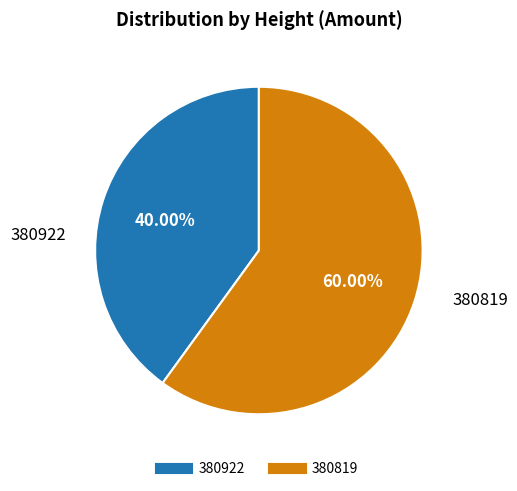

To the nearest percent, what is the difference between the largest and smallest slice percentages?

20%